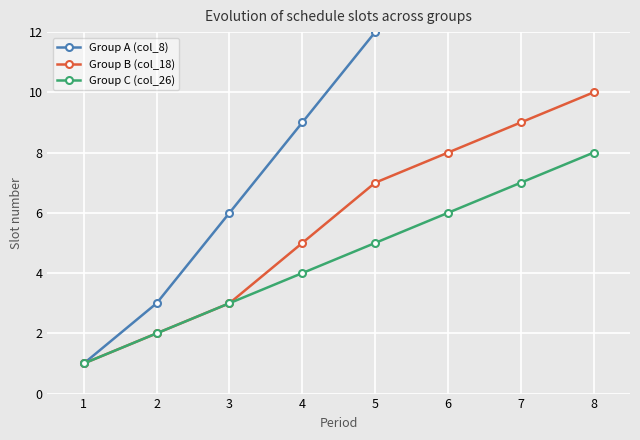

What is the value of the Group B (col_18) point at the 7th from the left?

9